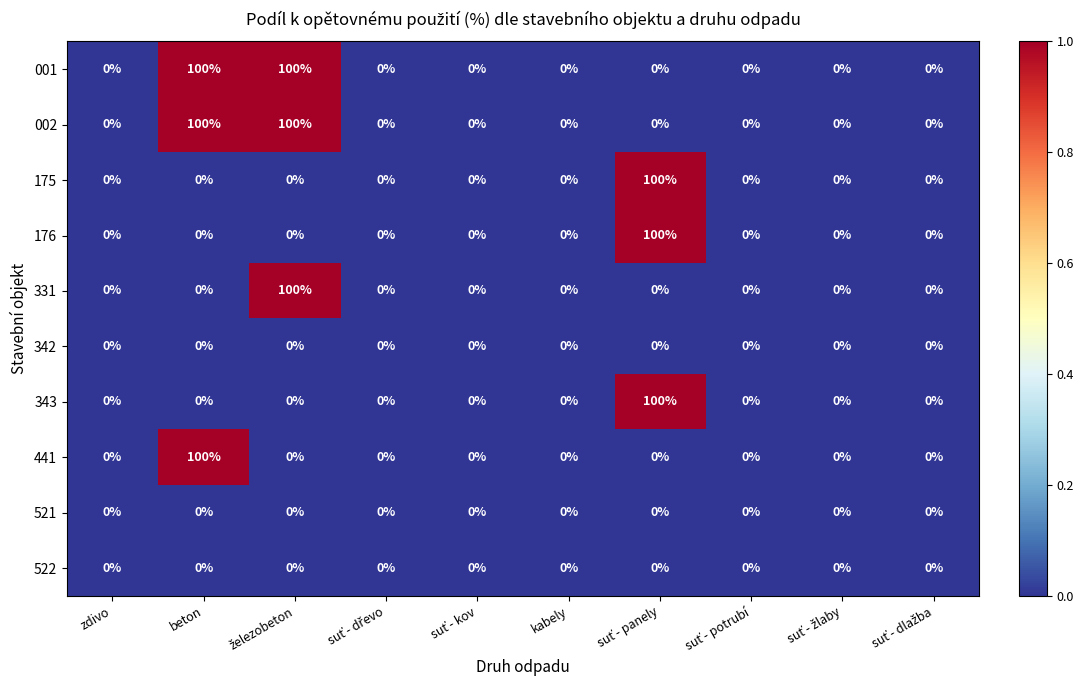

How many distinct data groups are displayed?

10